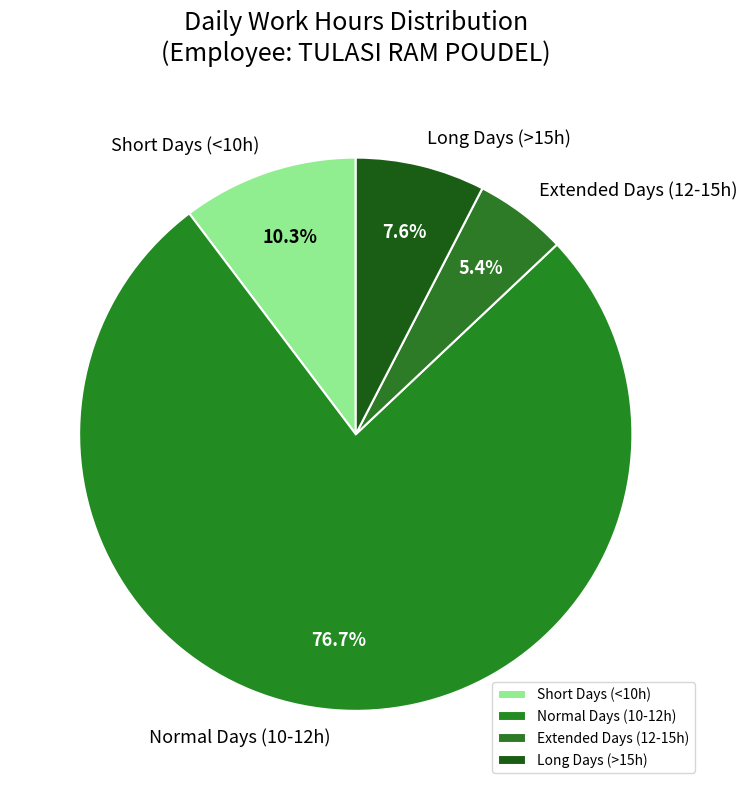

Rank the categories by value from highest to lowest.

Normal Days (10-12h), Short Days (<10h), Long Days (>15h), Extended Days (12-15h)